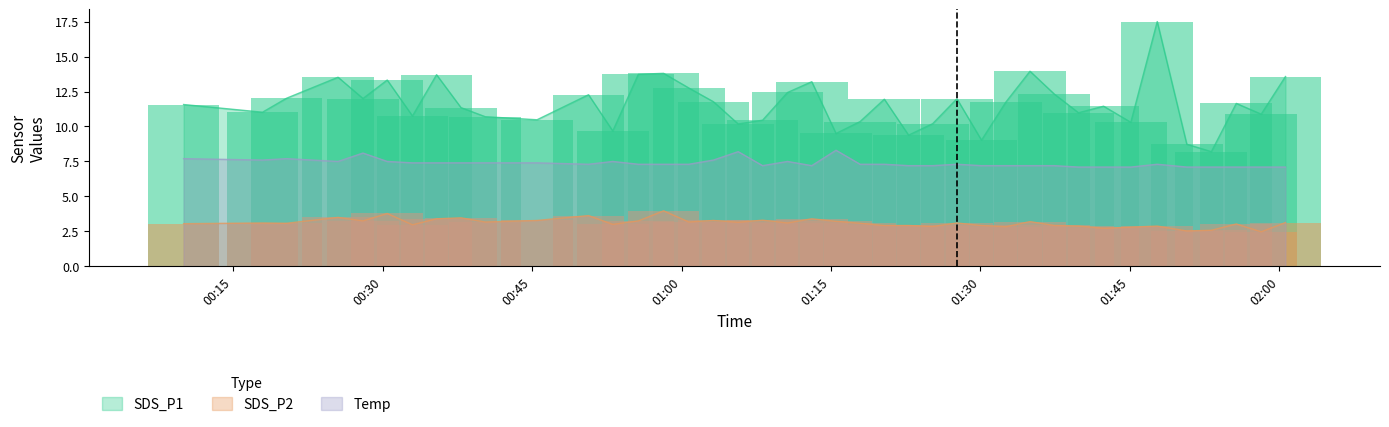

The Temp series shows 7.5 at 2022/11/05 00:53:06. True or false?

True